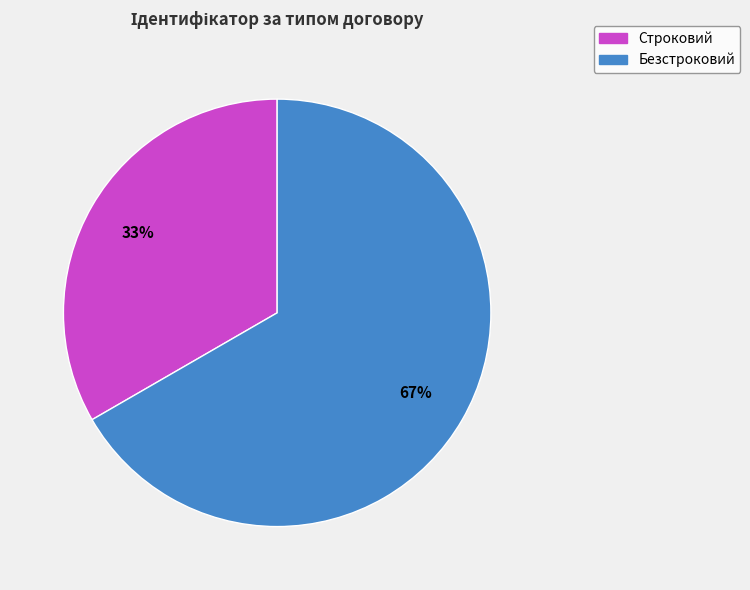

Is it true that Строковий is 33% of the pie?

True